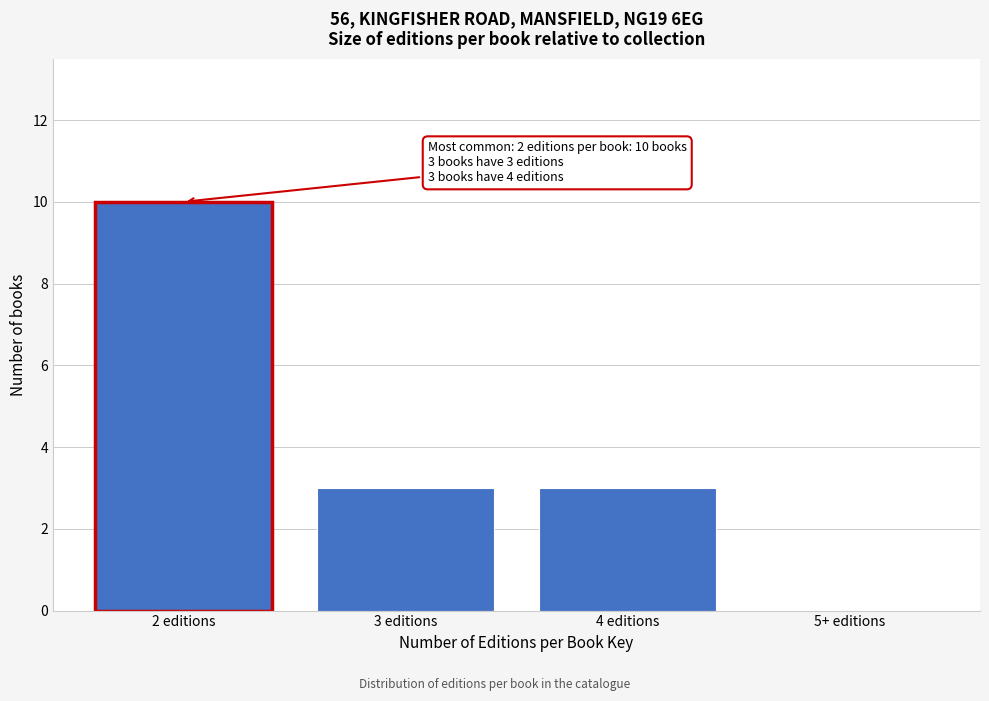

Reading right to left, what are all the values shown in this chart?

5+ editions=0	4 editions=3	3 editions=3	2 editions=10